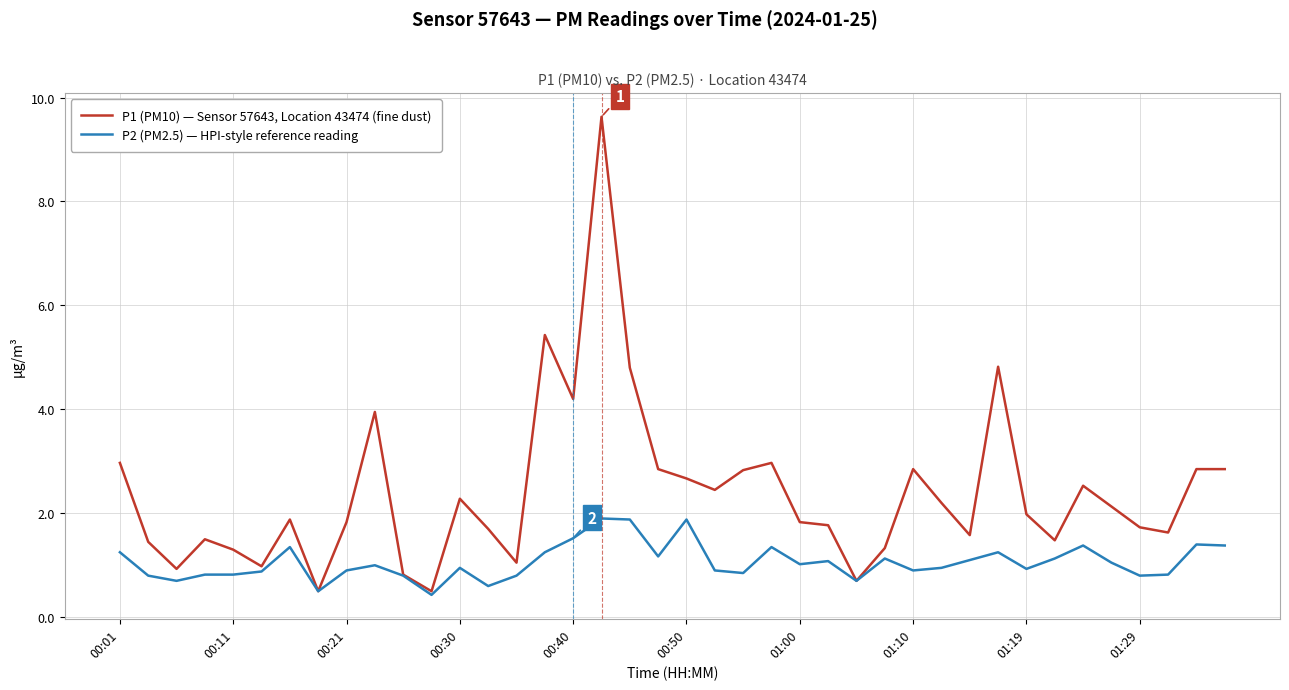

Rank the series by their maximum value, from lowest to highest.

P2 (PM2.5) — HPI-style reference reading, P1 (PM10) — Sensor 57643, Location 43474 (fine dust)